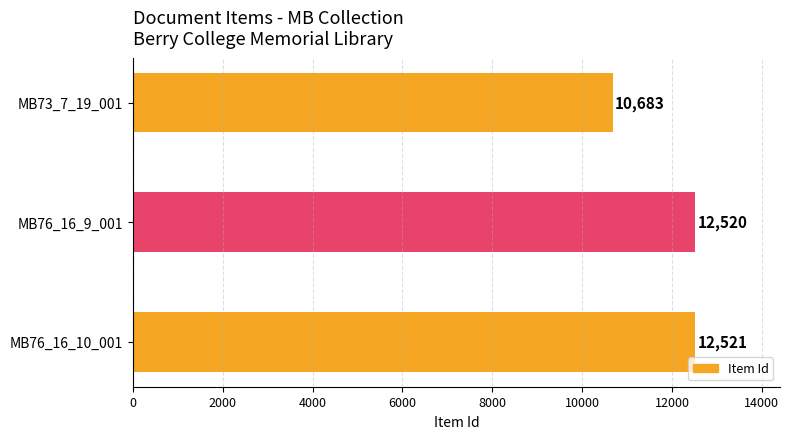

List the labels in order of value, largest first.

MB76_16_10_001, MB76_16_9_001, MB73_7_19_001